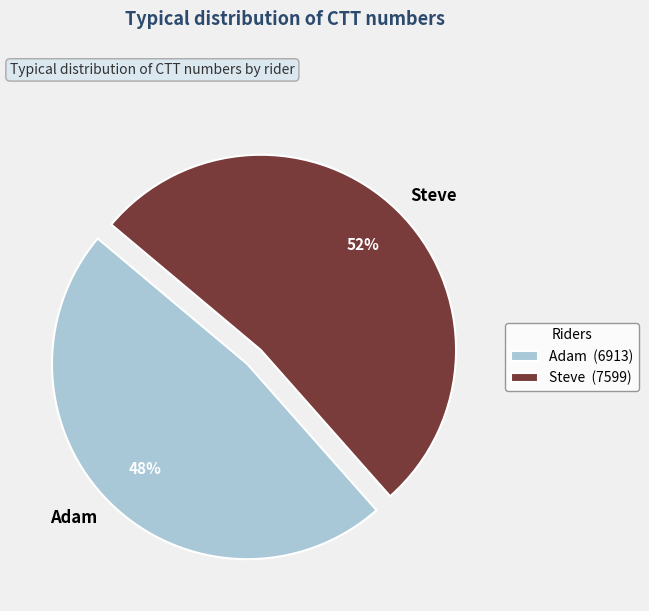

To the nearest percent, what portion does Steve represent?

52%